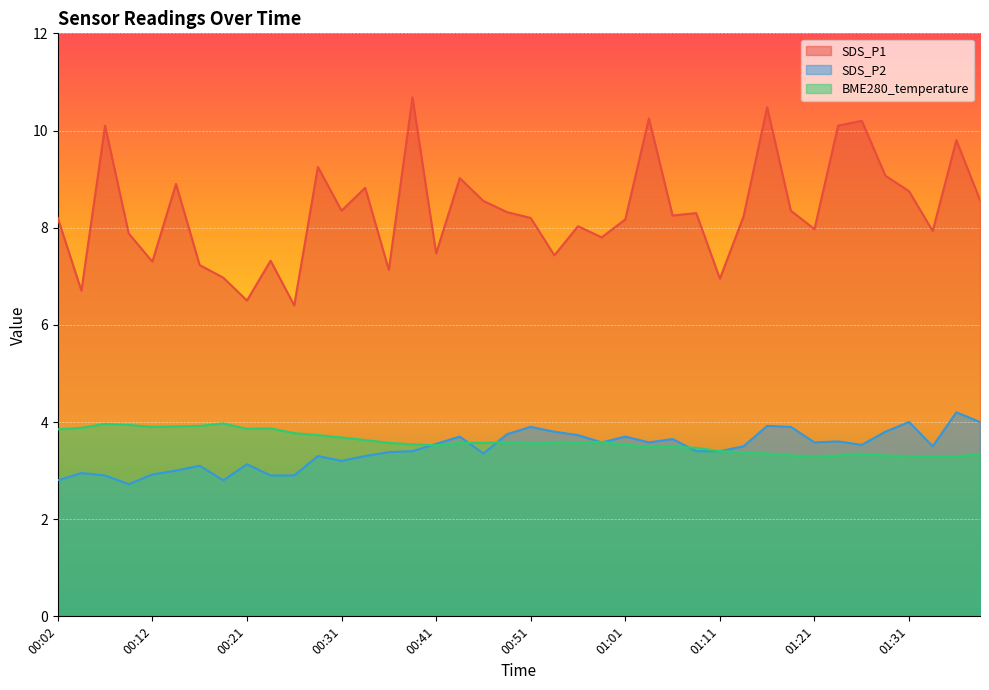

Which series has the largest total across all categories?

SDS_P1